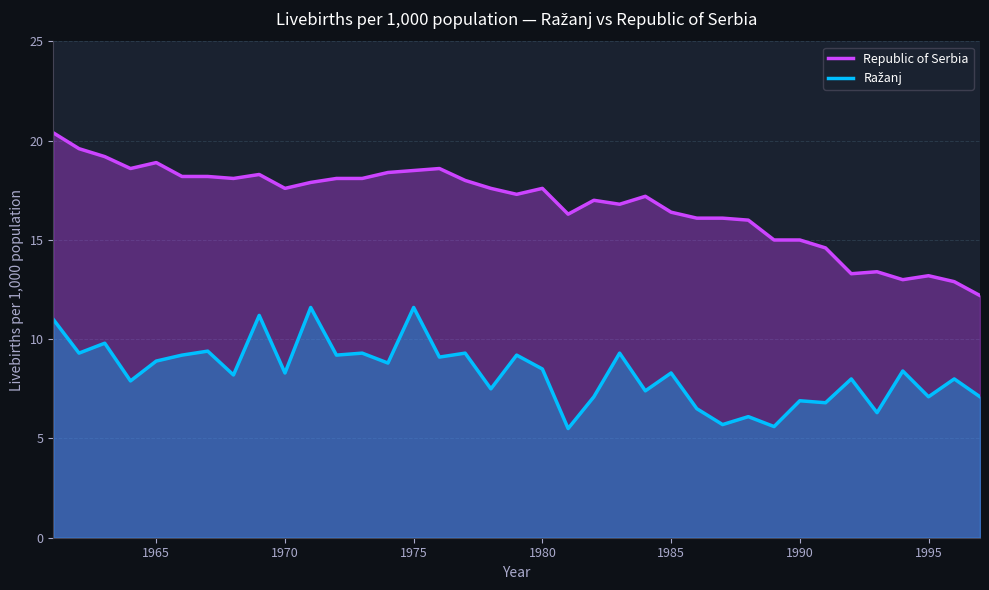

Which series has the widest spread of values?

Republic of Serbia